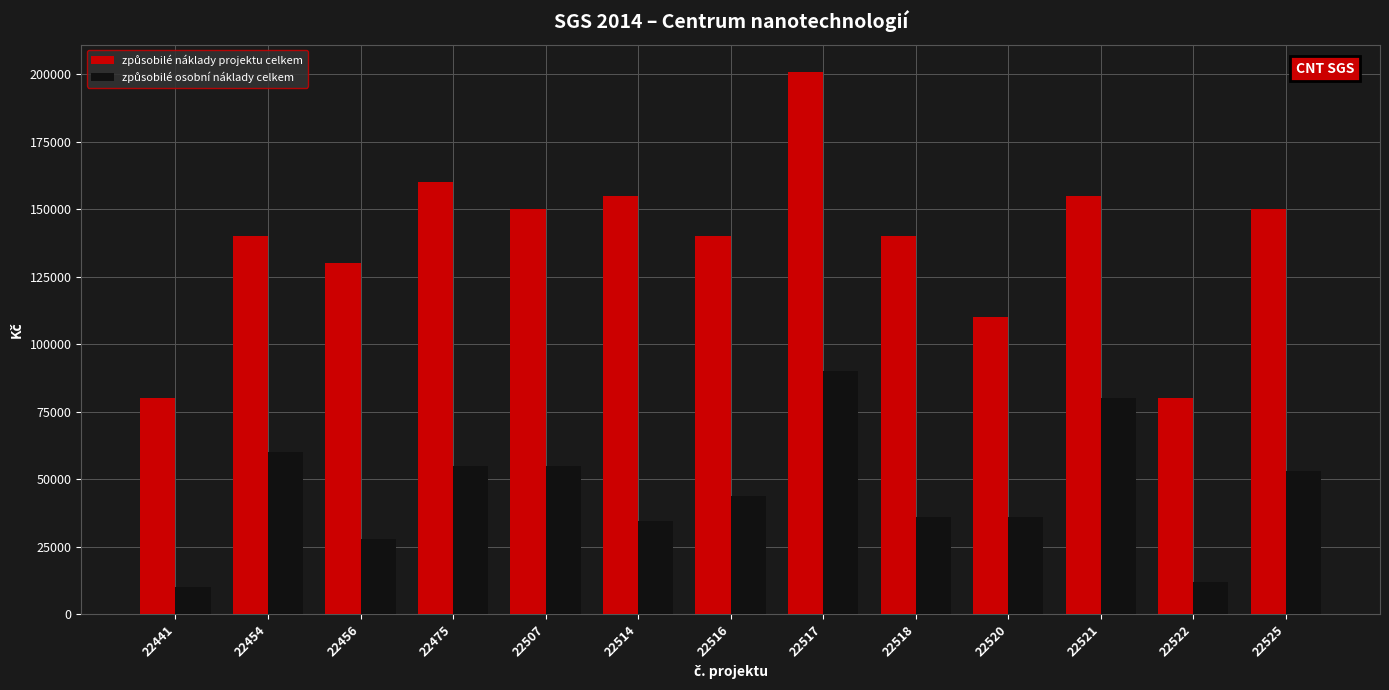

What is the spread (max minus min) of values at 22521?

75000